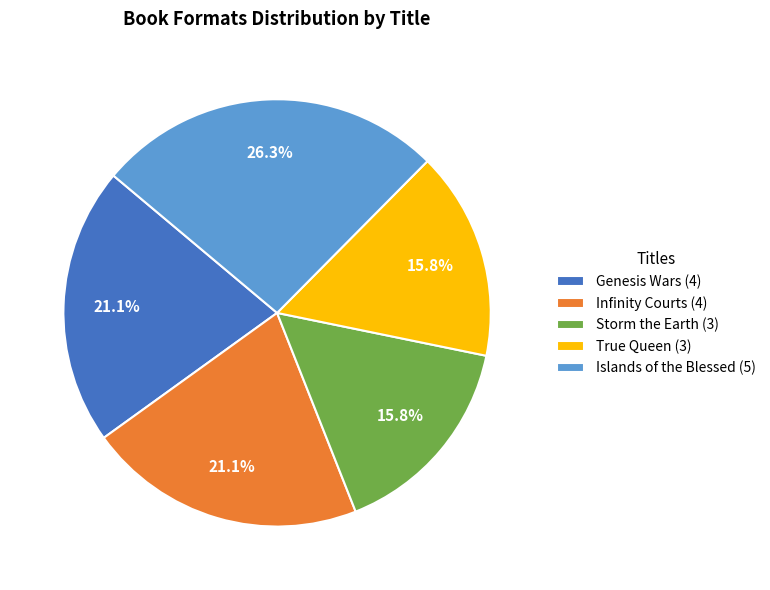

Approximately how many times larger is the value at Genesis Wars compared to True Queen?

1.3